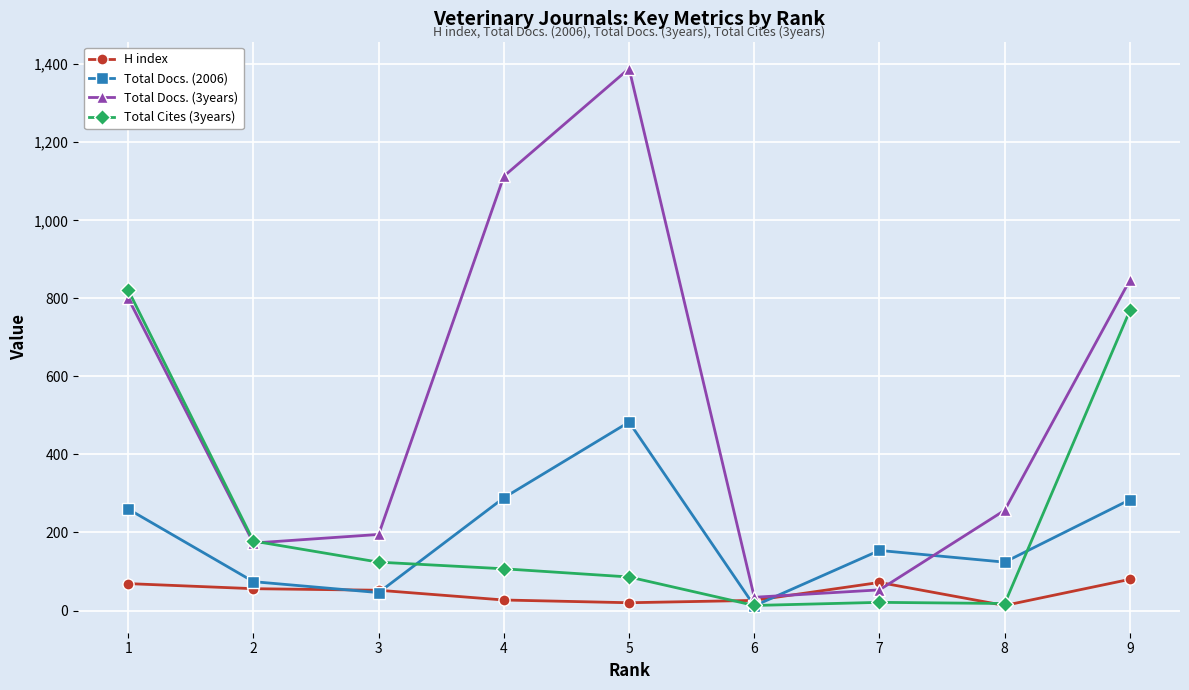

List the series in order of their peak value, lowest first.

H index, Total Docs. (2006), Total Cites (3years), Total Docs. (3years)